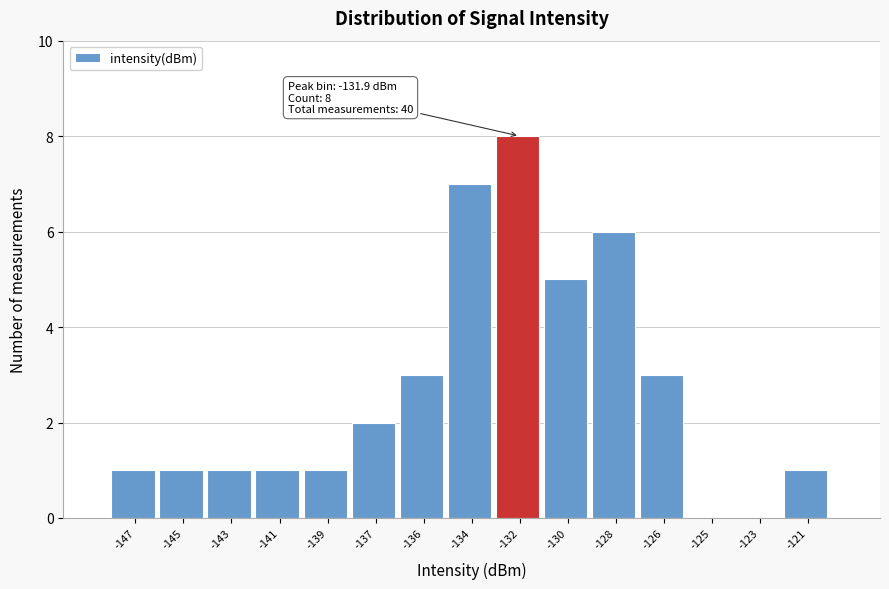

Reading right to left, what are all the values shown in this chart?

-121=1	-123=0	-125=0	-126=3	-128=6	-130=5	-132=8	-134=7	-136=3	-137=2	-139=1	-141=1	-143=1	-145=1	-147=1